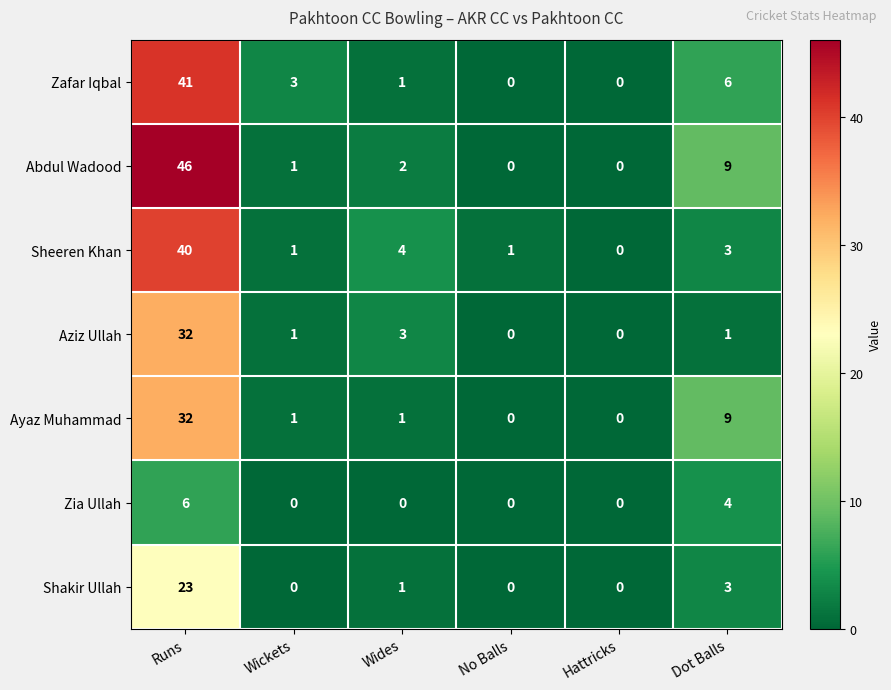

What is the difference between the maximum and second lowest values in the Zia Ullah series?

6